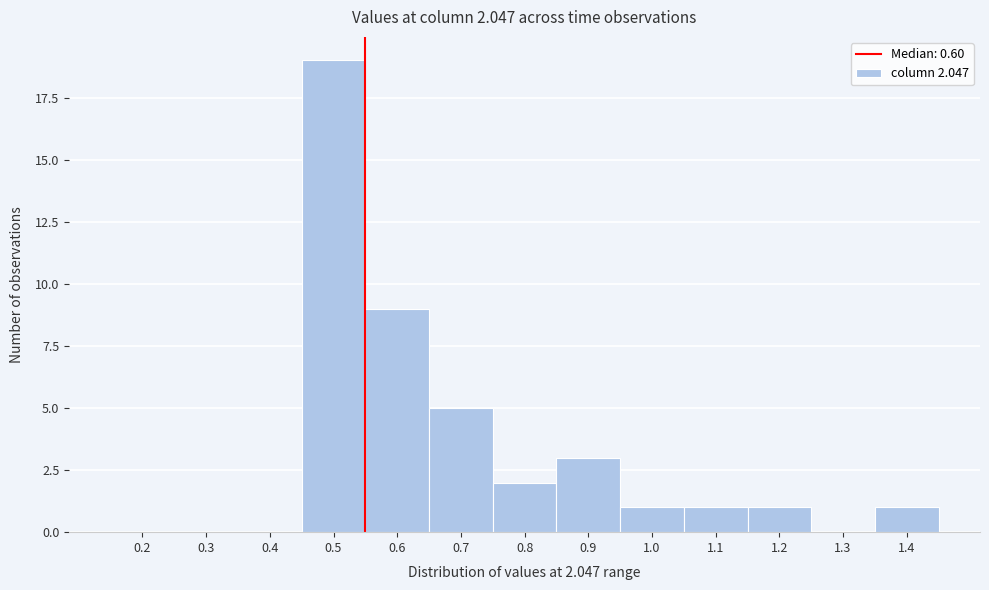

Reading left to right, extract all data points from this chart.

0.2=0	0.3=0	0.4=0	0.5=19	0.6=9	0.7=5	0.8=2	0.9=3	1.0=1	1.1=1	1.2=1	1.3=0	1.4=1